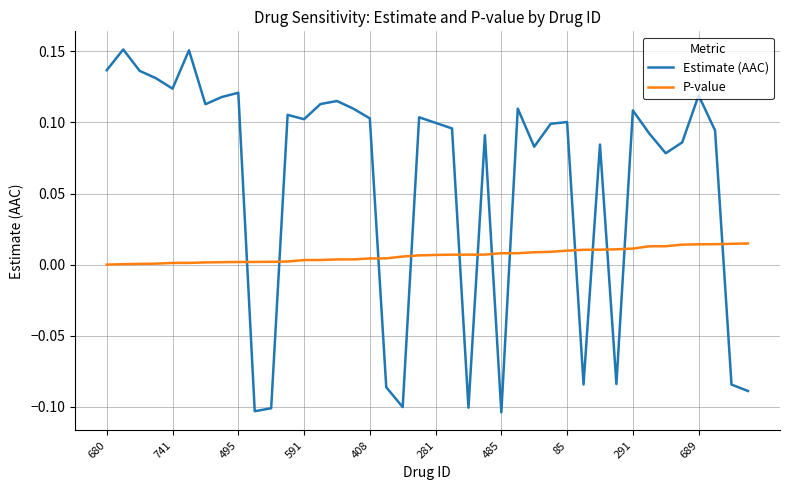

How many times do P-value and Estimate (AAC) cross each other?

13